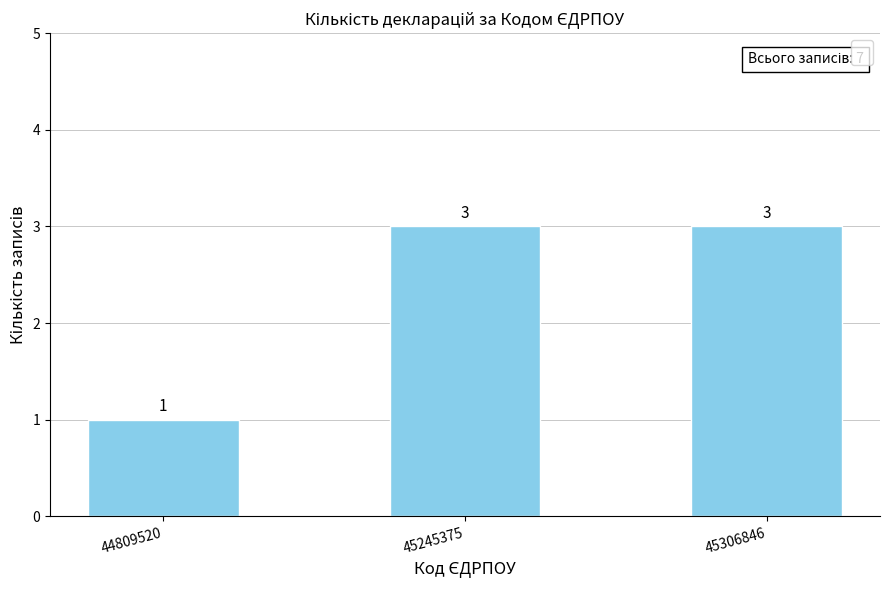

Approximately how many times larger is the value at 45245375 compared to 45306846?

1.0